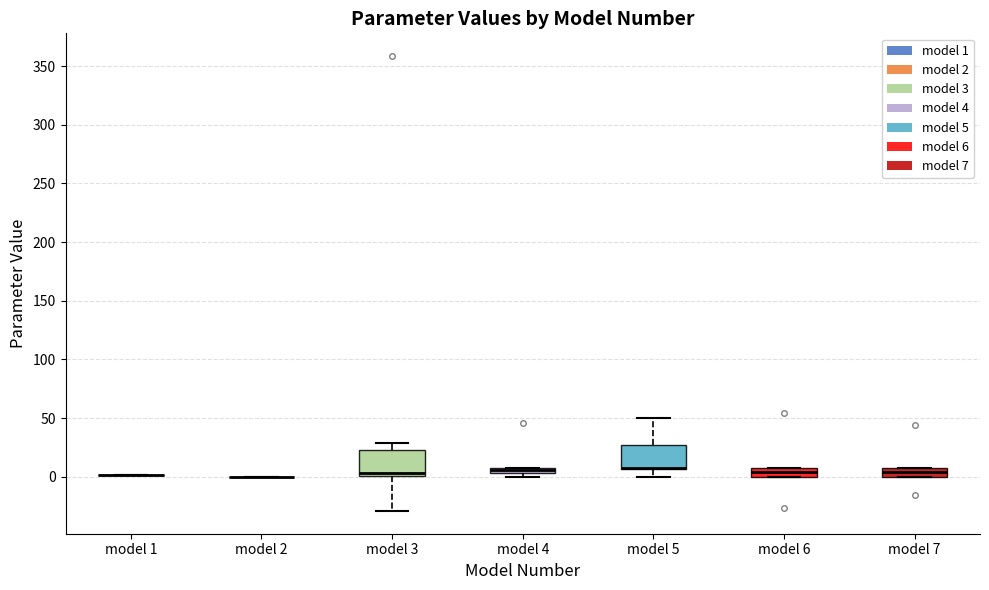

Where does the upper whisker of the box for model 5 end on the y-axis? The values are not printed on the chart, so give them approximately, as read against the axis.

50